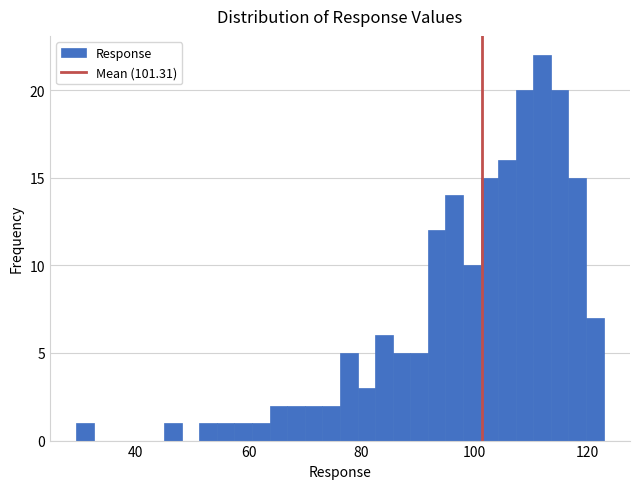

Read against the x-axis, roughly where is the centre of the tallest bar?

112